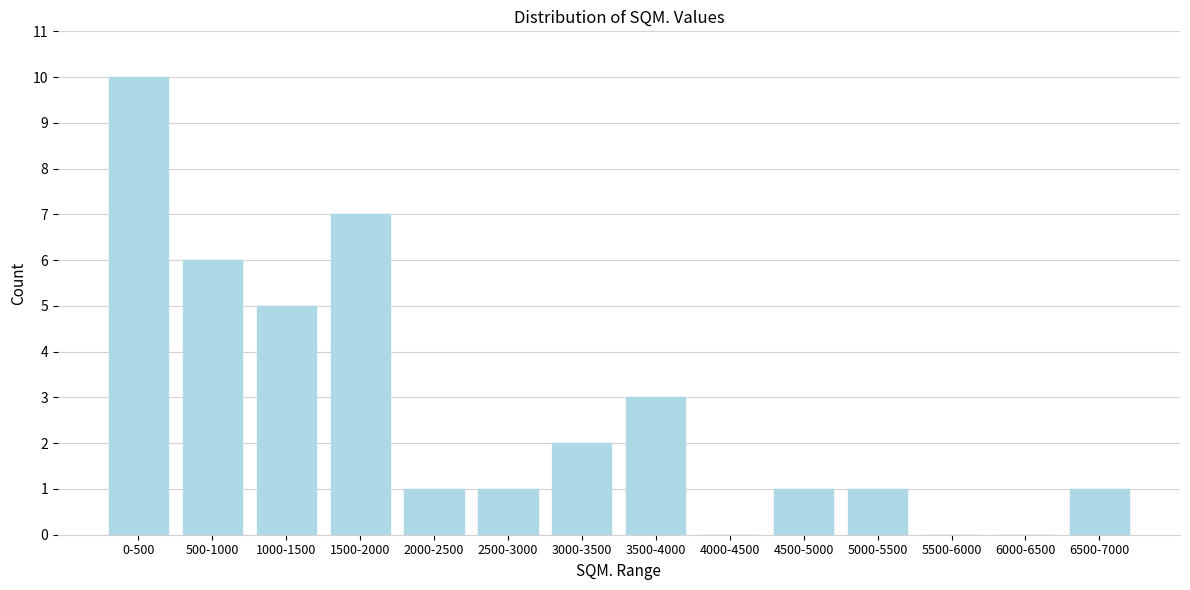

Reading left to right, list all the values displayed in this chart.

0-500=10	500-1000=6	1000-1500=5	1500-2000=7	2000-2500=1	2500-3000=1	3000-3500=2	3500-4000=3	4000-4500=0	4500-5000=1	5000-5500=1	5500-6000=0	6000-6500=0	6500-7000=1